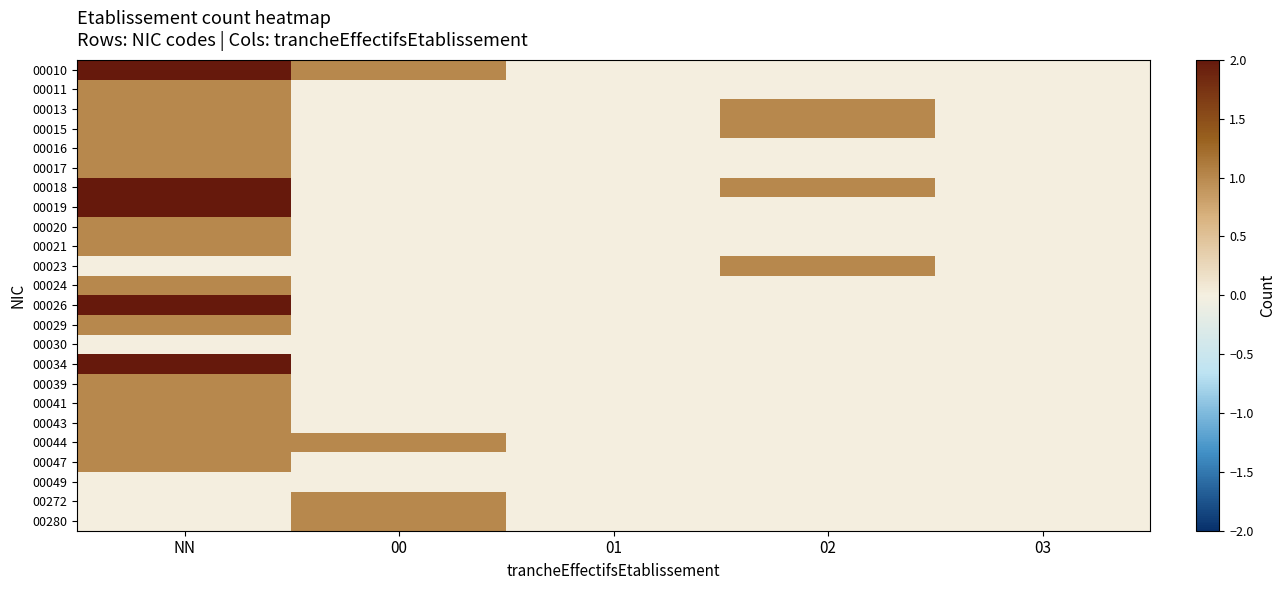

Count the number of categories in the chart.

5